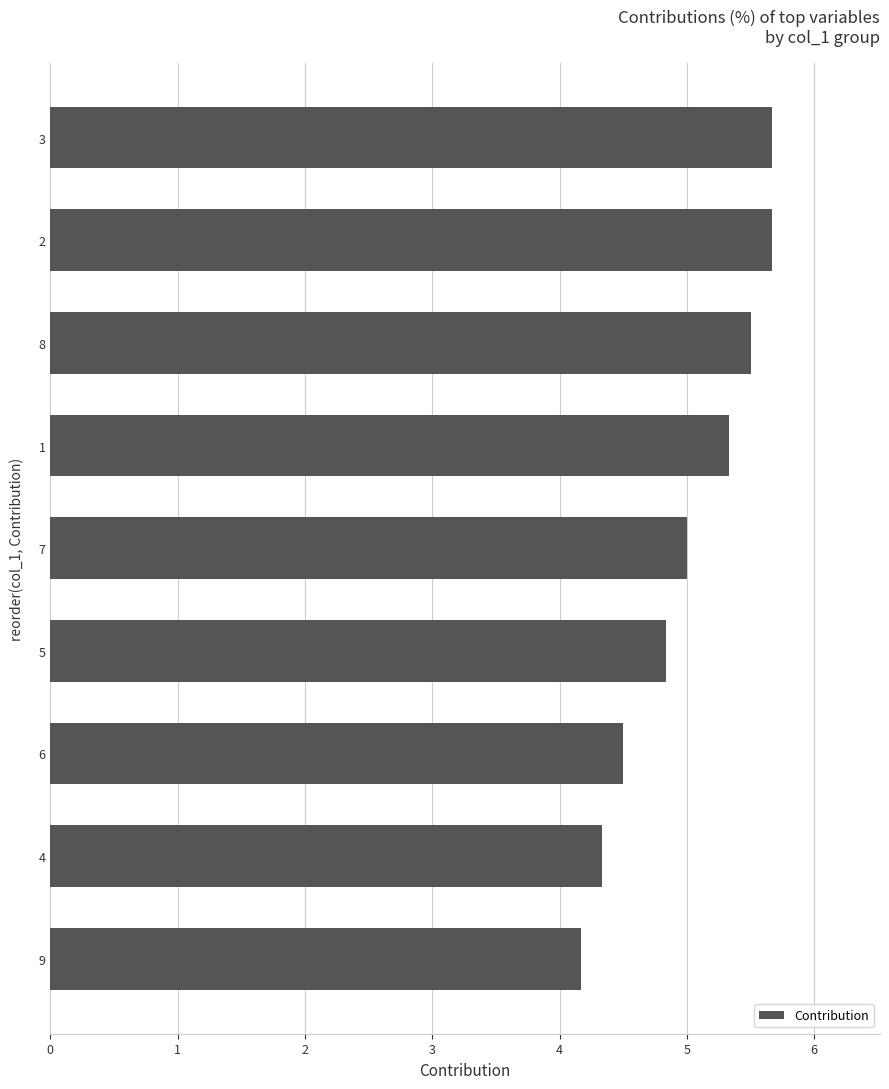

The chart shows a value of 5.0 at 7. True or false?

True